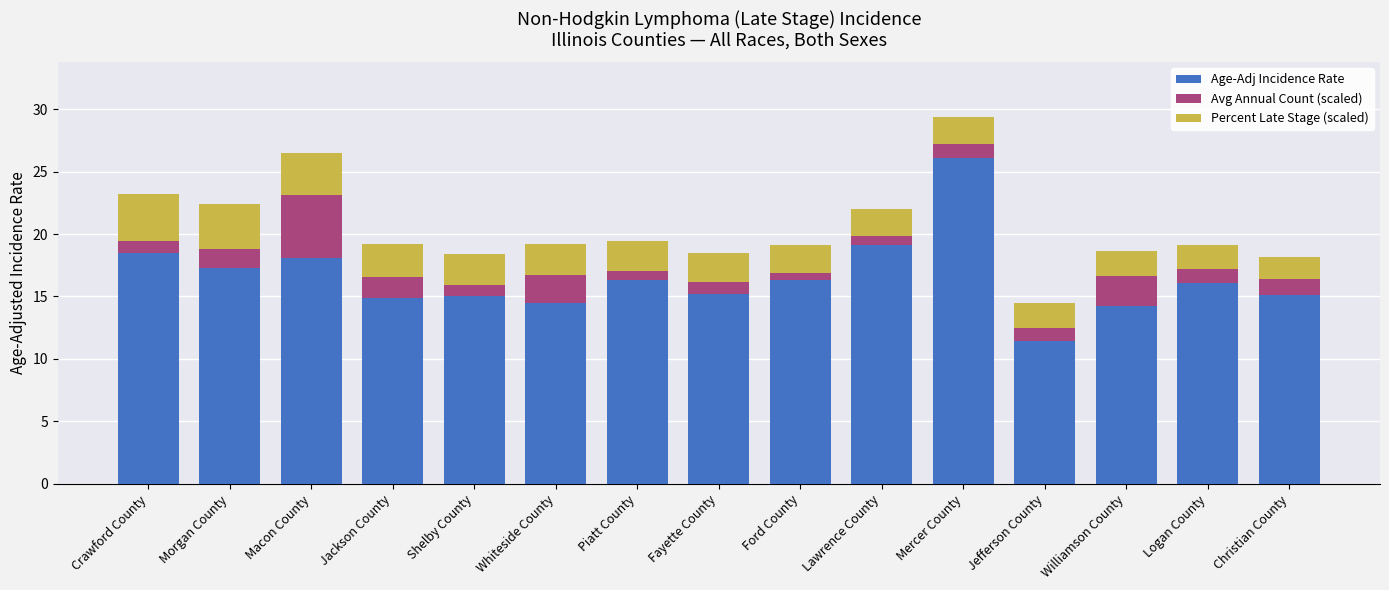

What is the highest value of the Age-Adj Incidence Rate series?

26.1